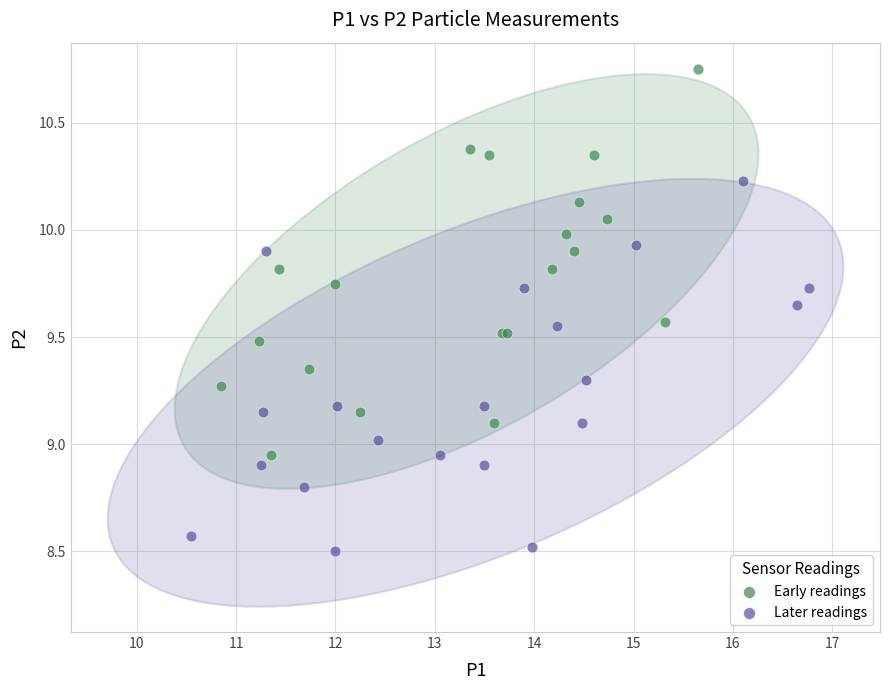

What are all the series names shown in the legend?

Early readings, Later readings